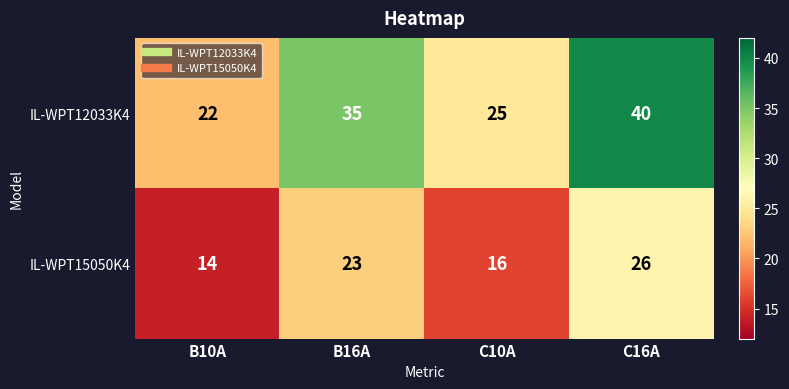

Reading left to right, list all the values displayed in this chart.

IL-WPT12033K4: 22	35	25	40
IL-WPT15050K4: 14	23	16	26